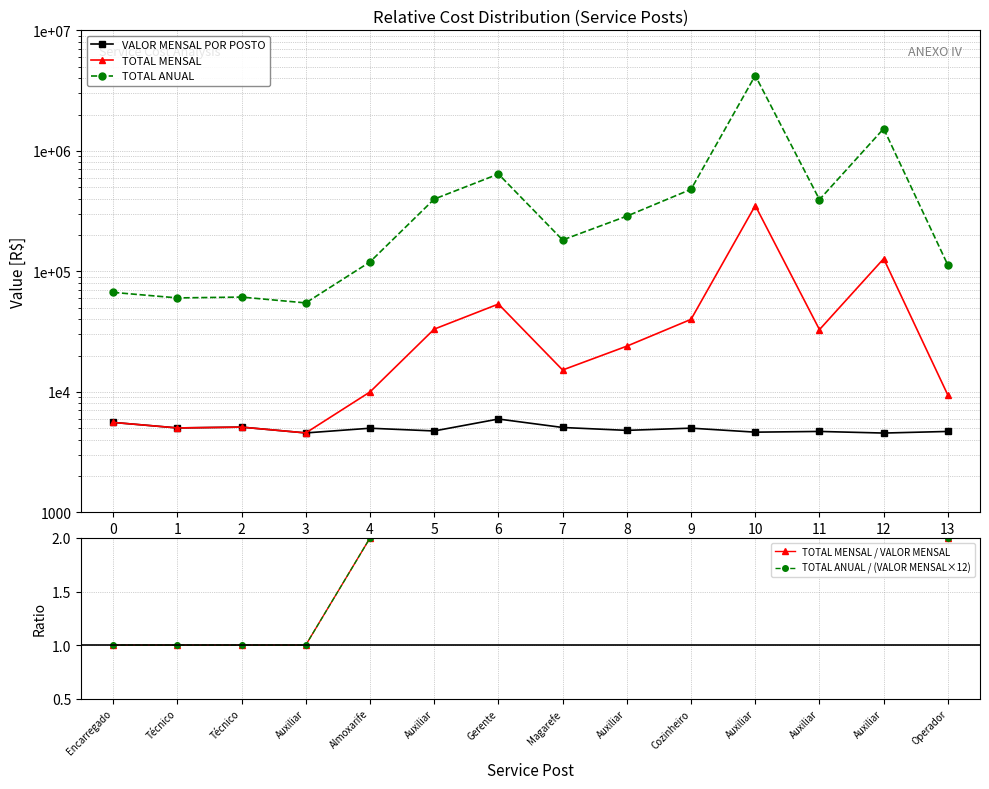

The TOTAL ANUAL series shows 2112271.2 at 10. True or false?

False